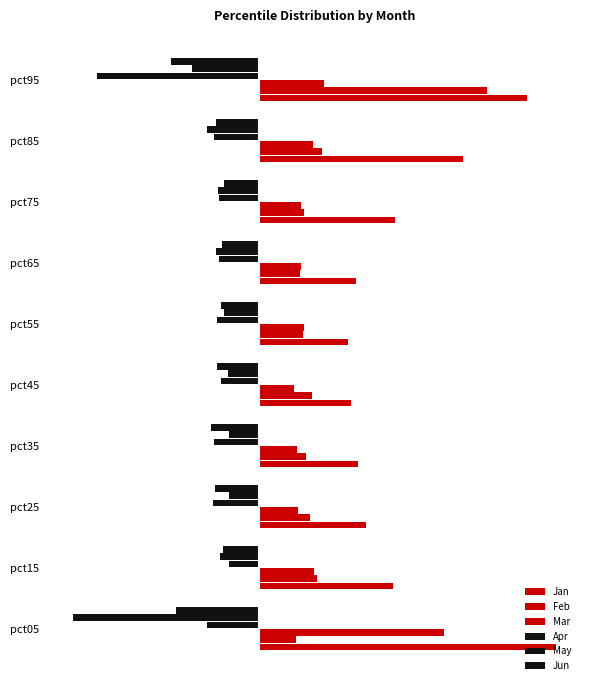

What is the highest value of the Mar series?

0.5